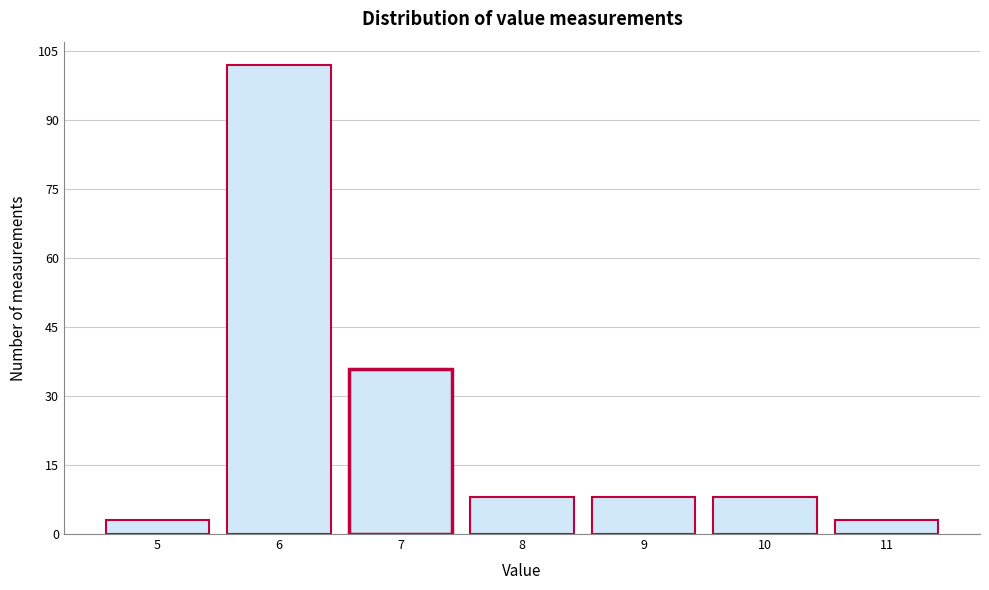

Reading right to left, what are all the values shown in this chart?

3	8	8	8	36	102	3